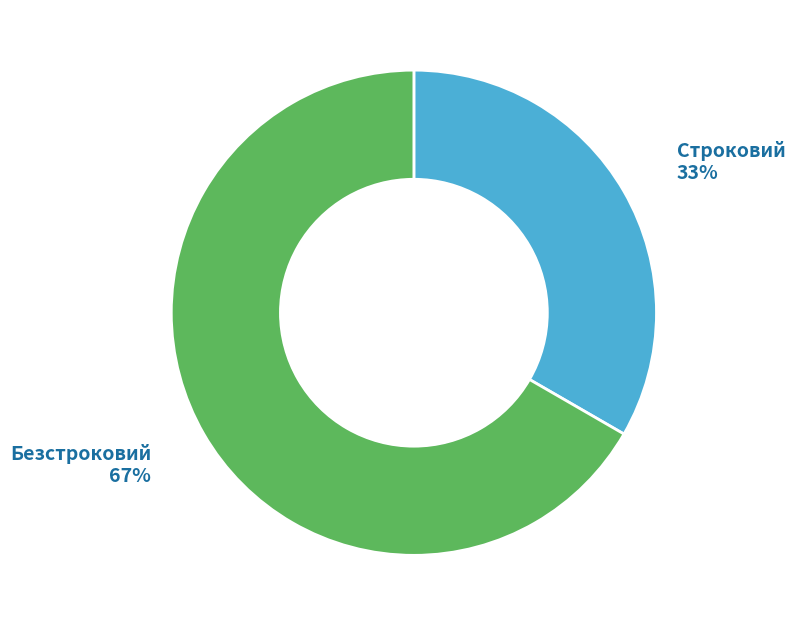

Is there any slice that represents more than half of the pie?

Yes